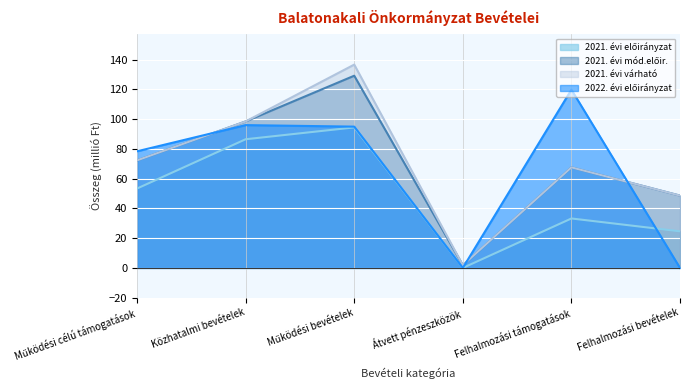

What is the total value across all series at Felhalmozási bevételek?

121.8